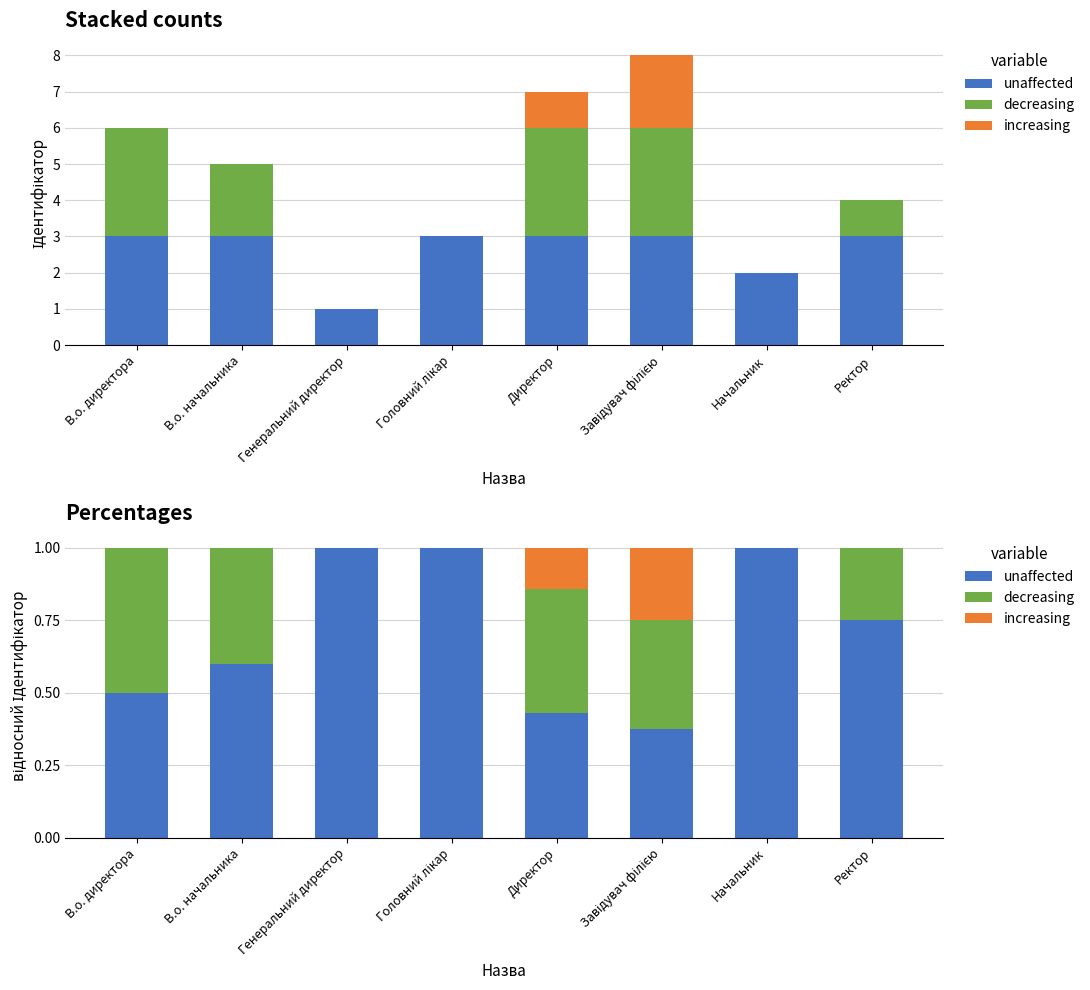

How many data points in increasing are above 0?

2